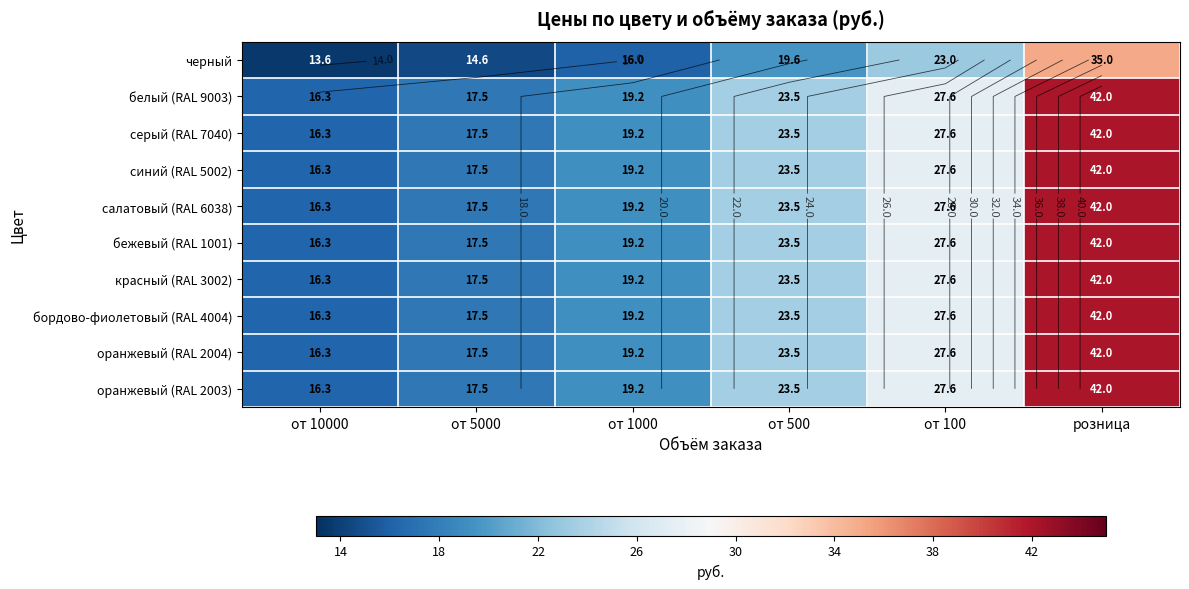

Is it true that оранжевый (RAL 2003) equals 42.0 at розница?

True